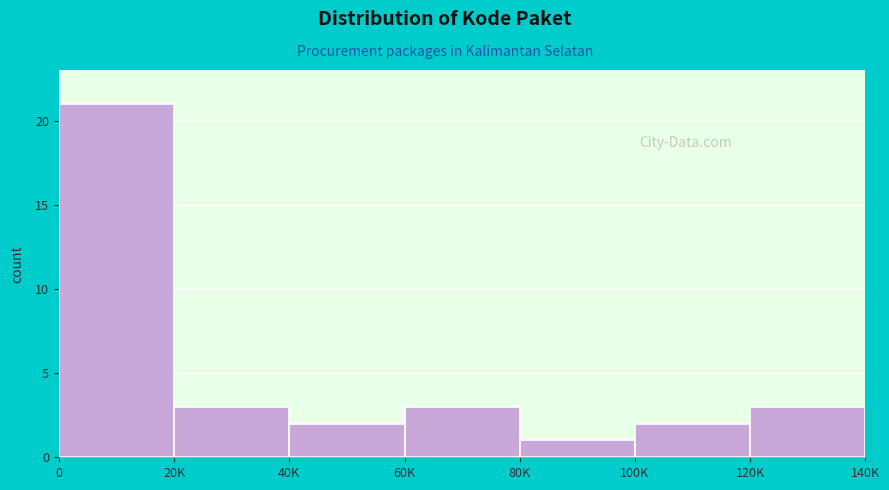

Reading right to left, extract all data points from this chart.

3	2	1	3	2	3	21